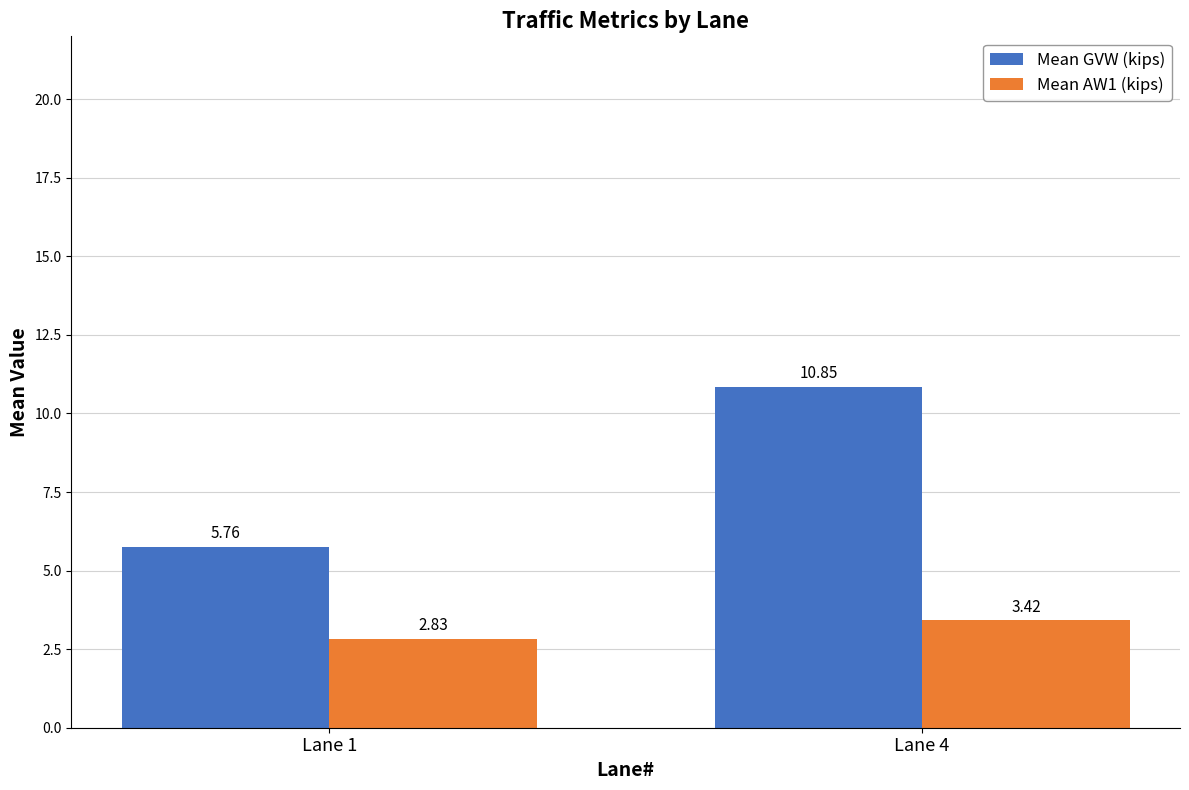

How many Mean AW1 (kips) values are between 2 and 3?

1